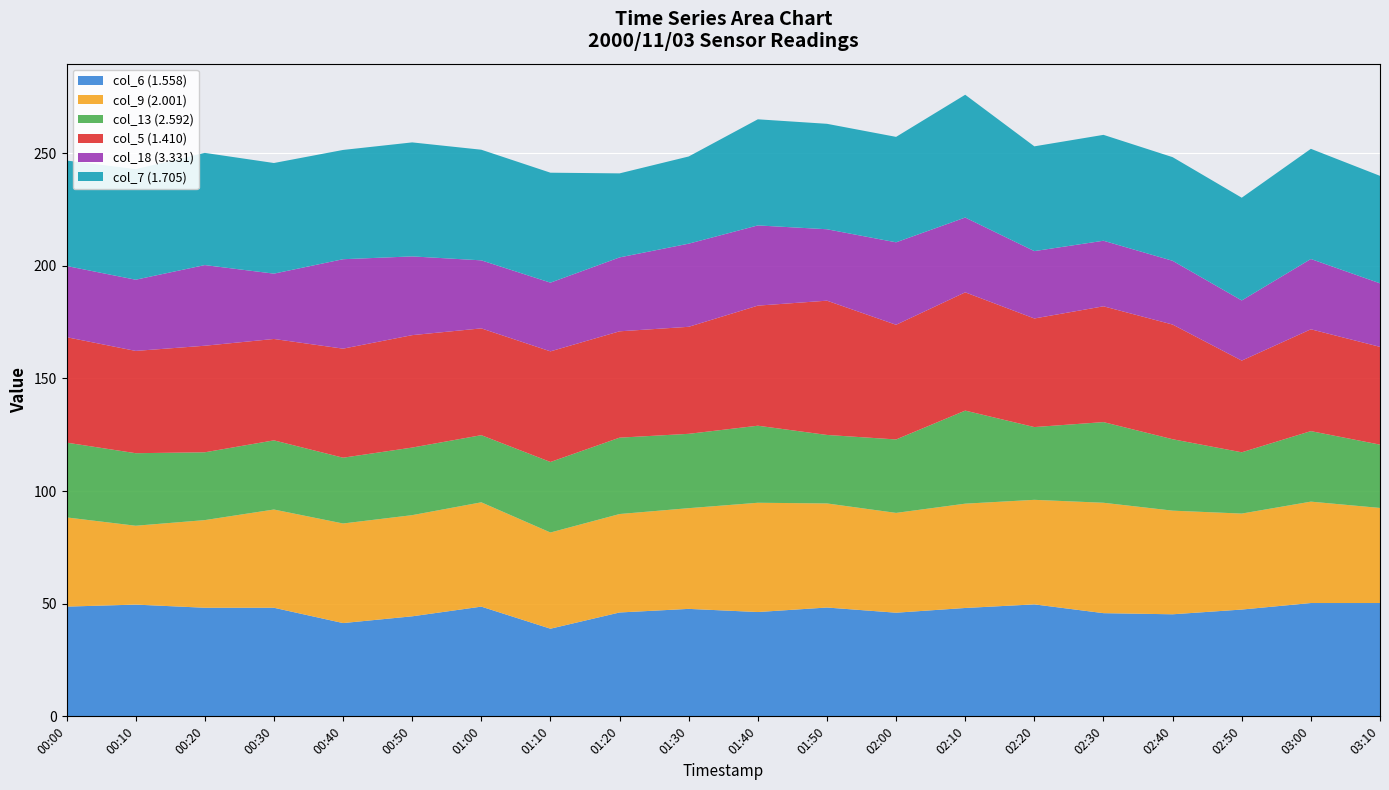

What is the minimum value for col_6 (1.558)?

38.9